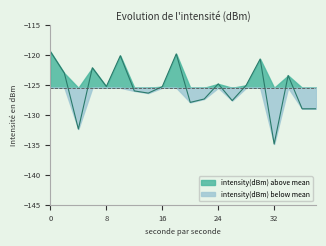

How many series are shown in this chart?

2